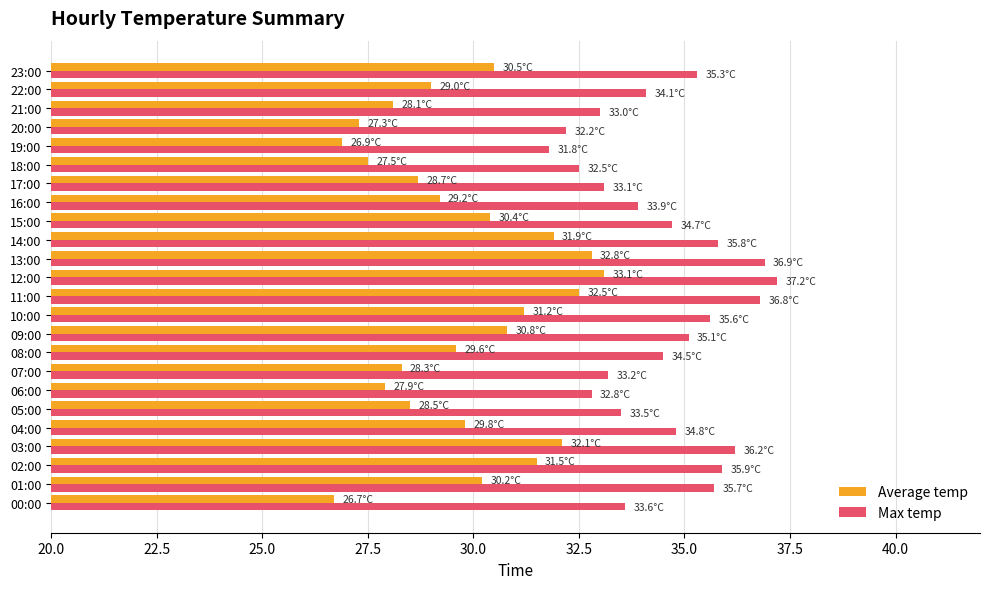

Rank the series by their average value, from highest to lowest.

Max temp, Average temp